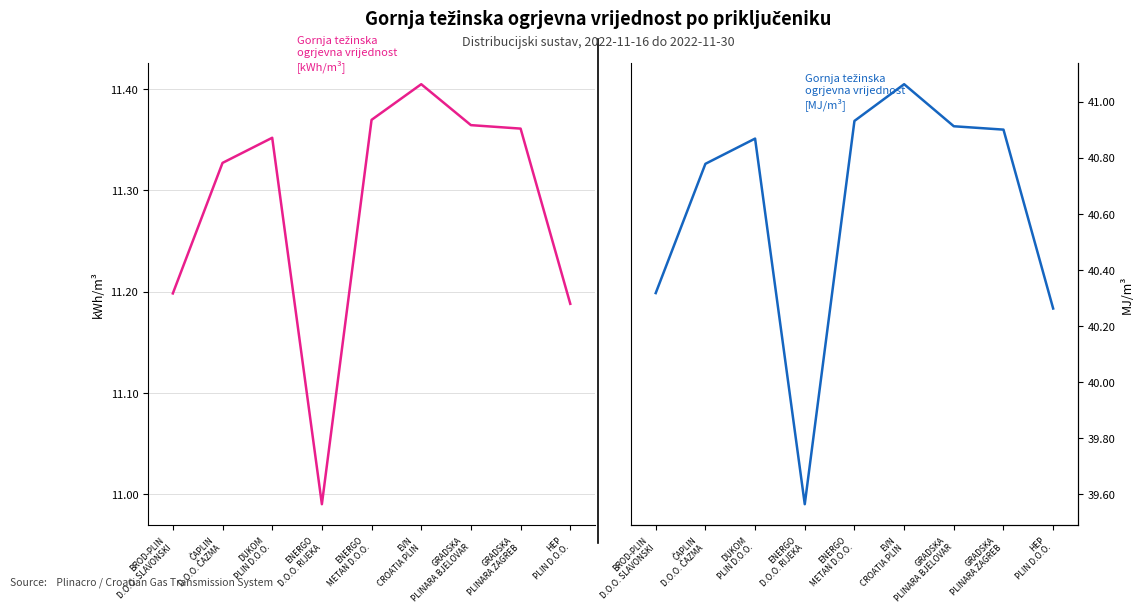

What is the sum of the Gornja težinska ogrjevna vrijednost [kWh/m³] values at GRADSKA
PLINARA ZAGREB and GRADSKA
PLINARA BJELOVAR?

22.7